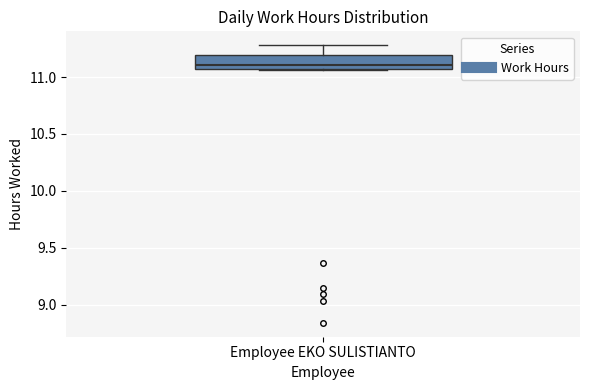

Where is the upper edge of the box for Employee EKO SULISTIANTO on the y-axis? The values are not printed on the chart, so give them approximately, as read against the axis.

11.20